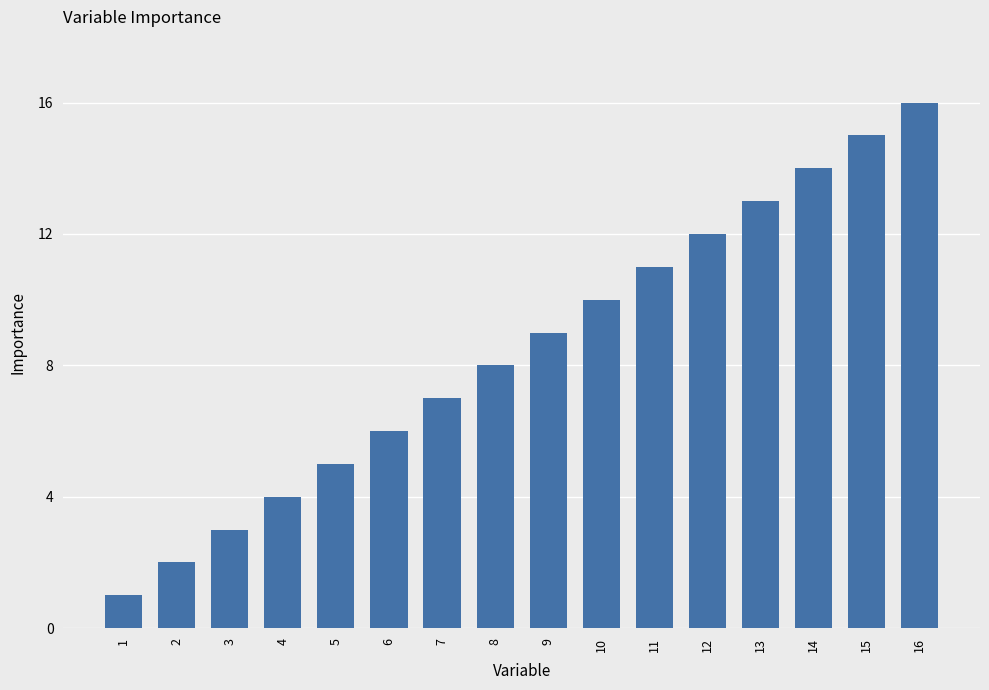

What is the difference between the maximum and minimum values?

15